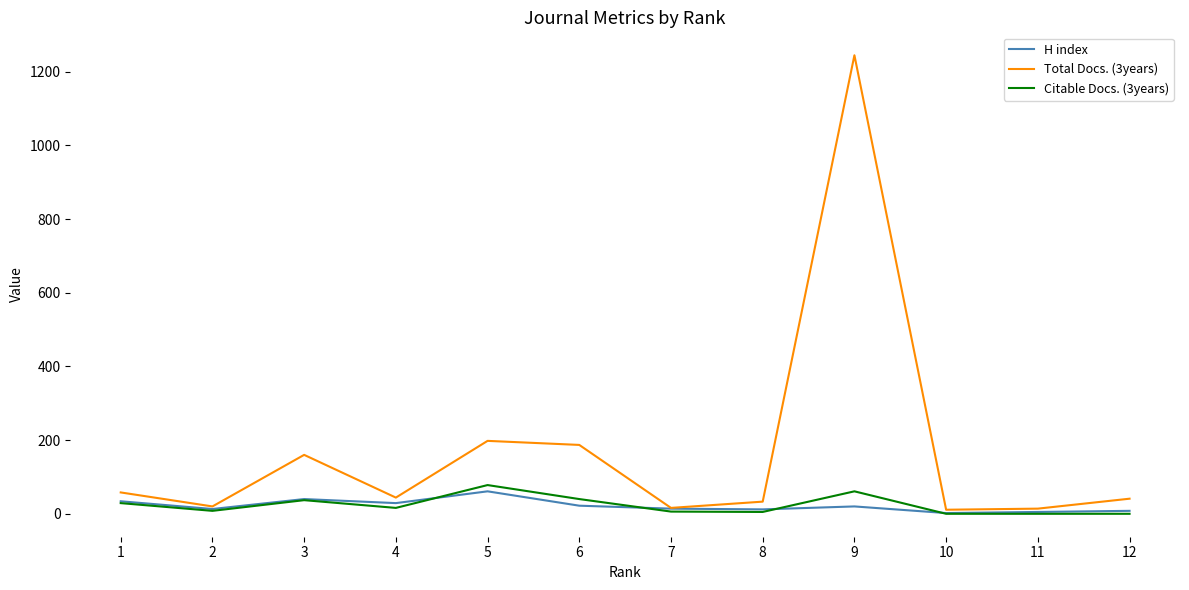

What is the difference between the Total Docs. (3years) values at 4 and 6?

143